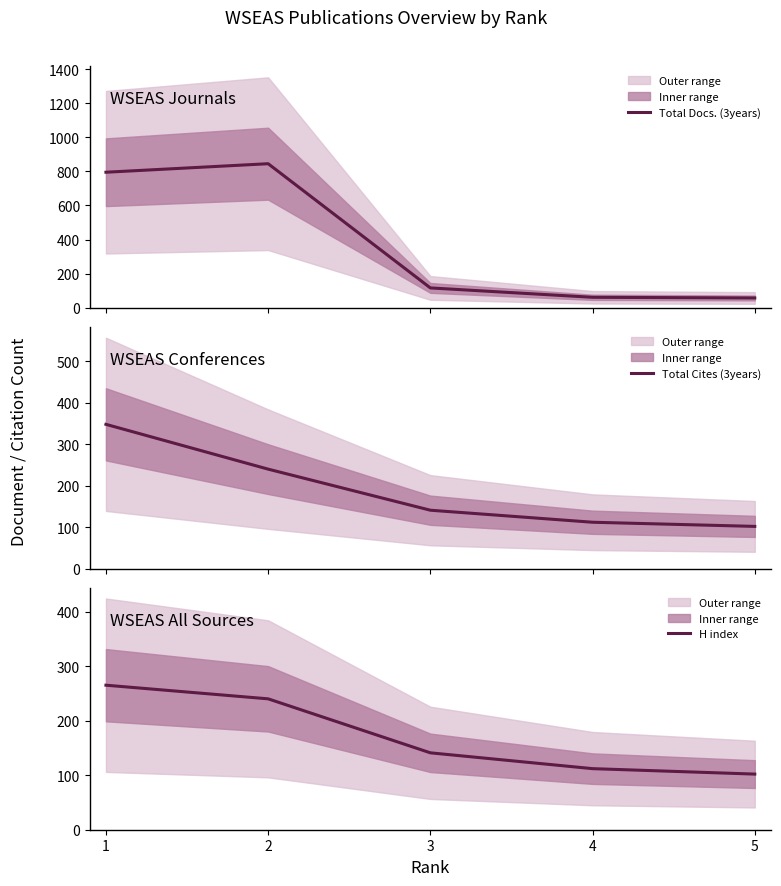

Rank the series by their maximum value, from lowest to highest.

H index, Total Cites (3years), Total Docs. (3years)